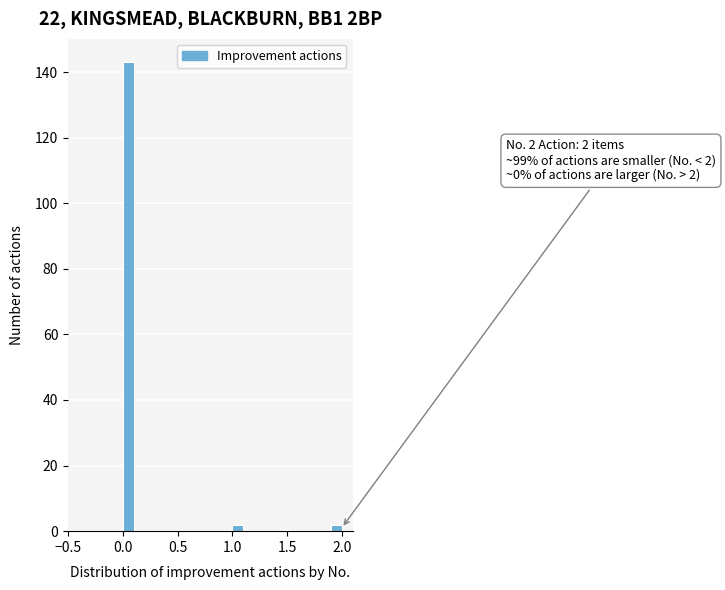

Read against the x-axis, roughly where is the centre of the tallest bar?

0.05